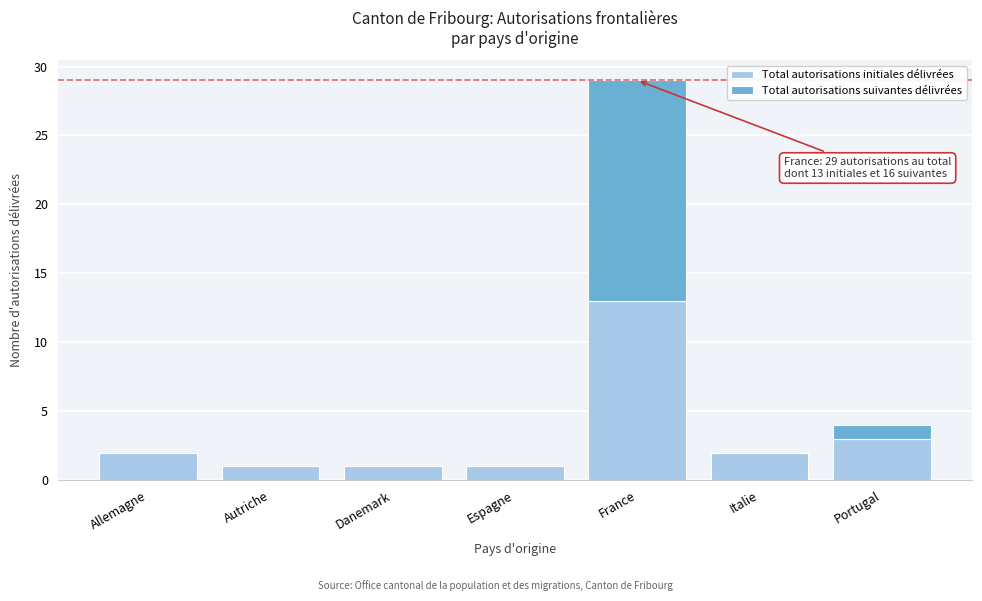

What is the sum of all Total autorisations initiales délivrées values?

23